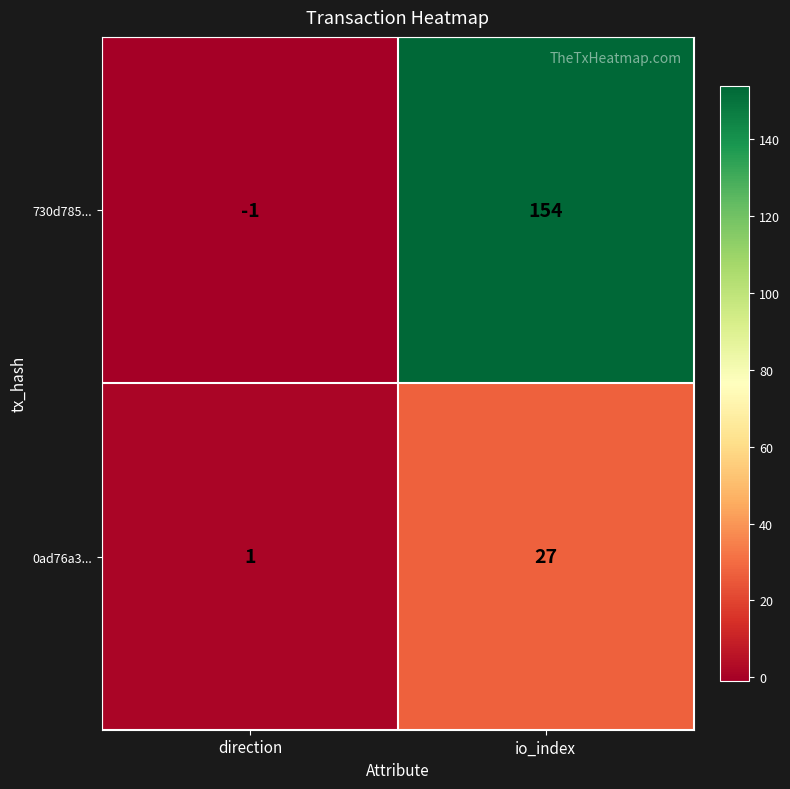

Which category has the lowest value in the 0ad76a3... series?

direction